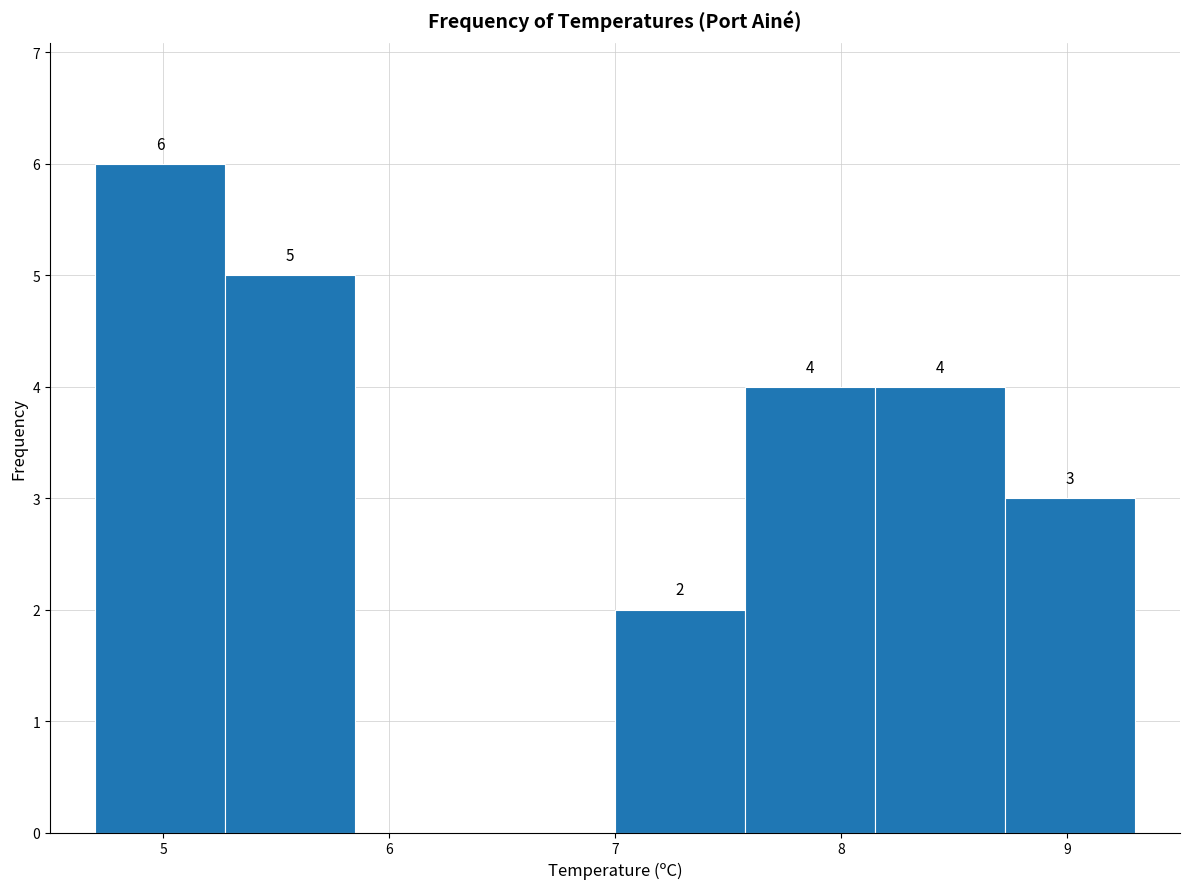

Which range on the x-axis has the tallest bar?

4.7 to 5.3